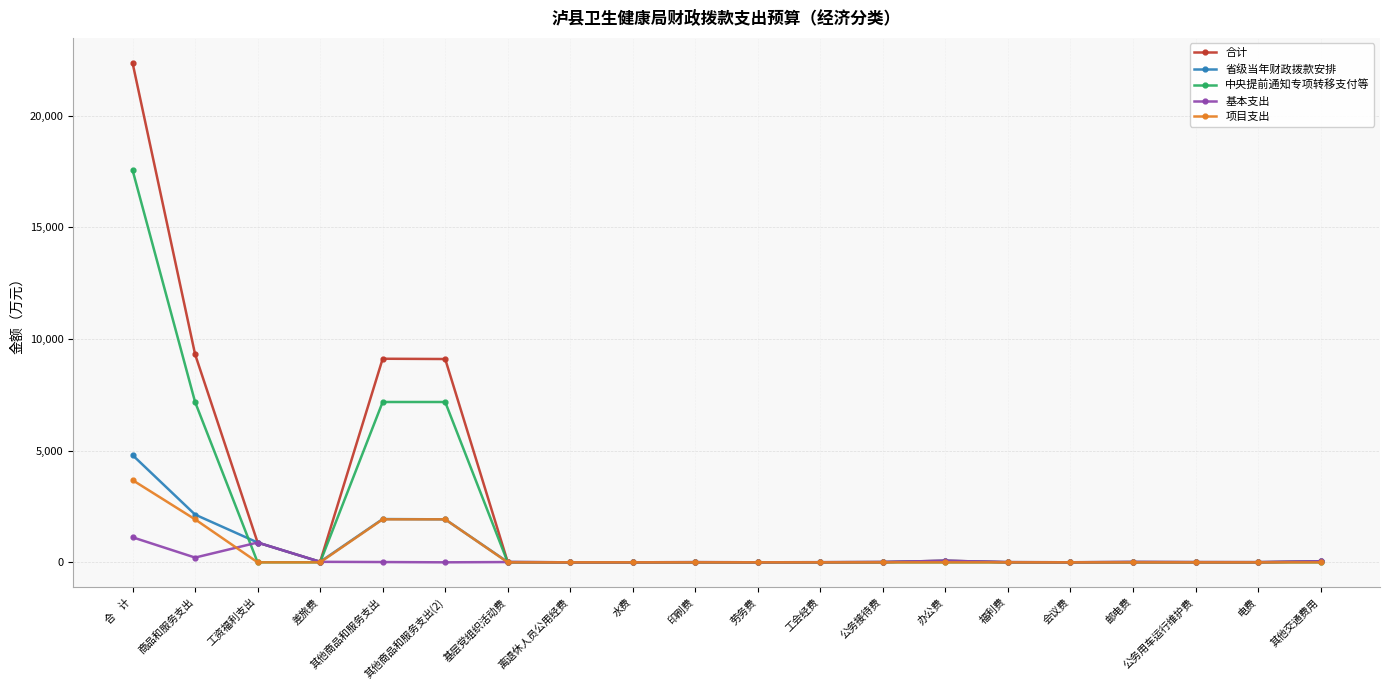

Where is the first local minimum for 合计?

差旅费